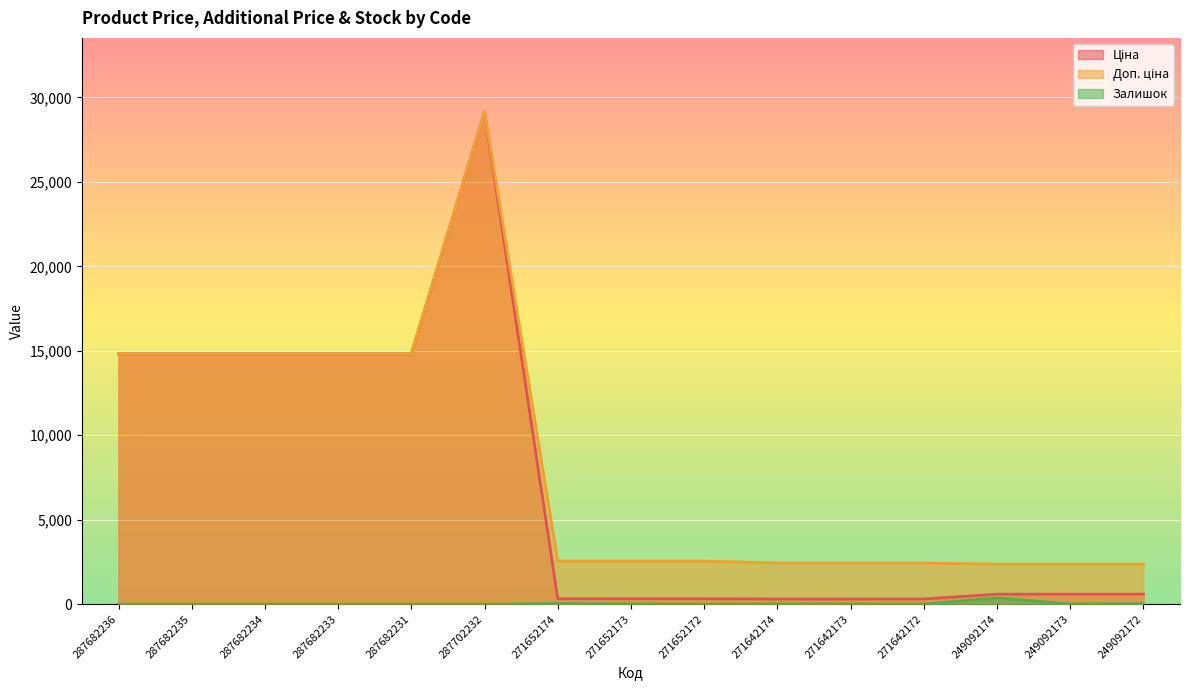

Rank the series by their maximum value, from lowest to highest.

Залишок, Ціна, Доп. ціна